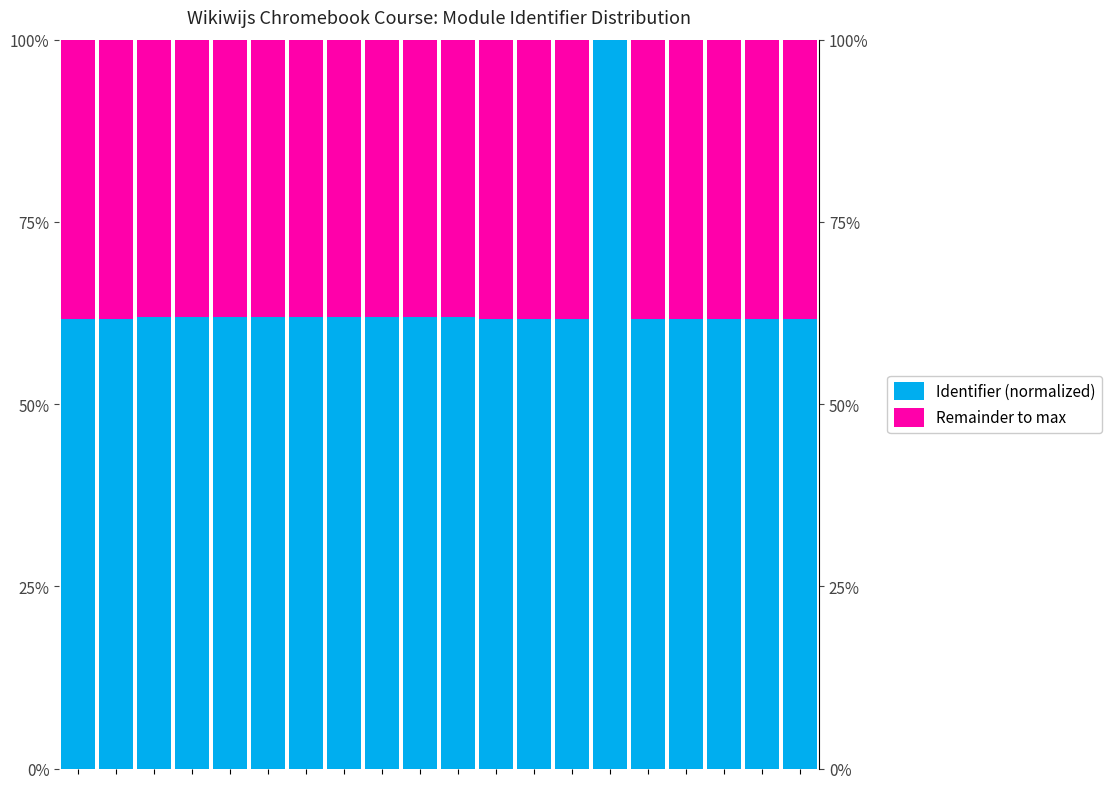

What is the difference between the Identifier (normalized) values at 17 and 4?

0.3